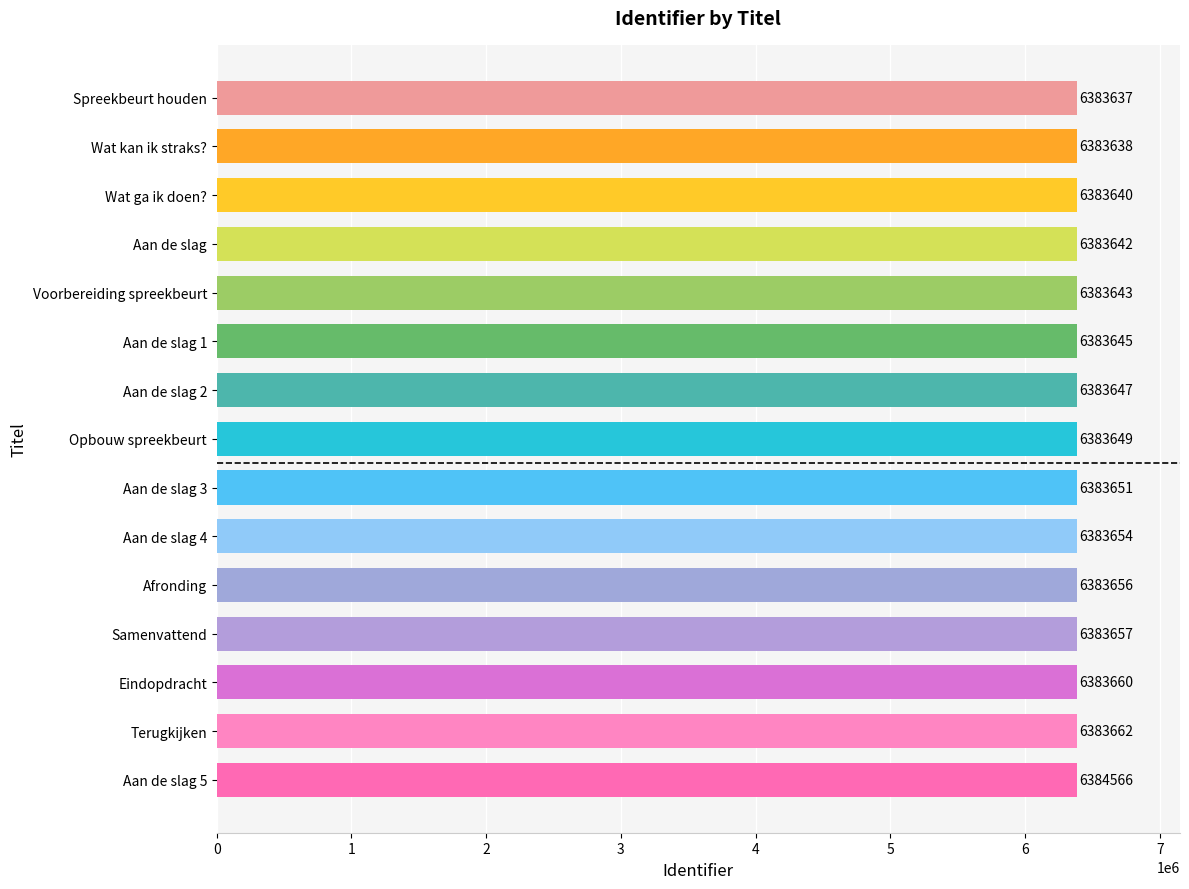

At which label is the value closest to 6384101?

Terugkijken